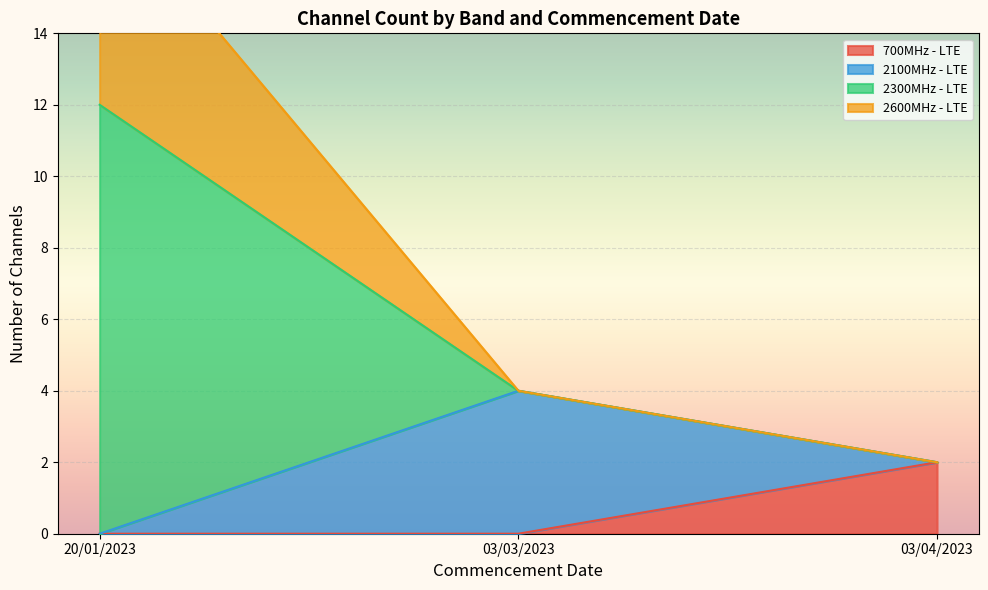

What are all the series names shown in the legend?

700MHz - LTE, 2100MHz - LTE, 2300MHz - LTE, 2600MHz - LTE